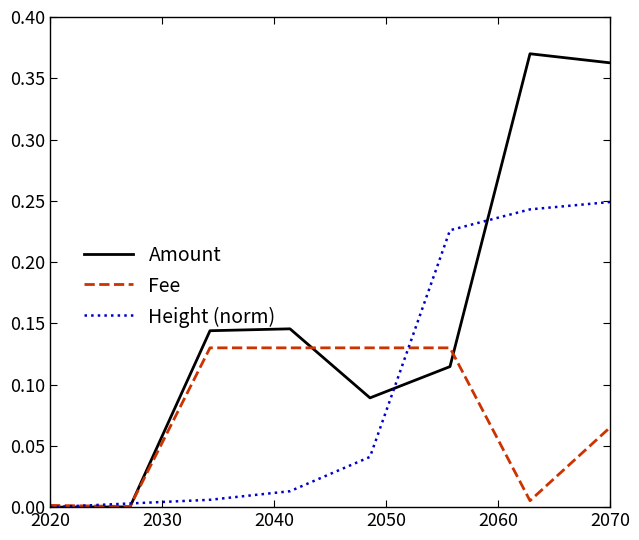

Which series has the widest spread of values?

Amount